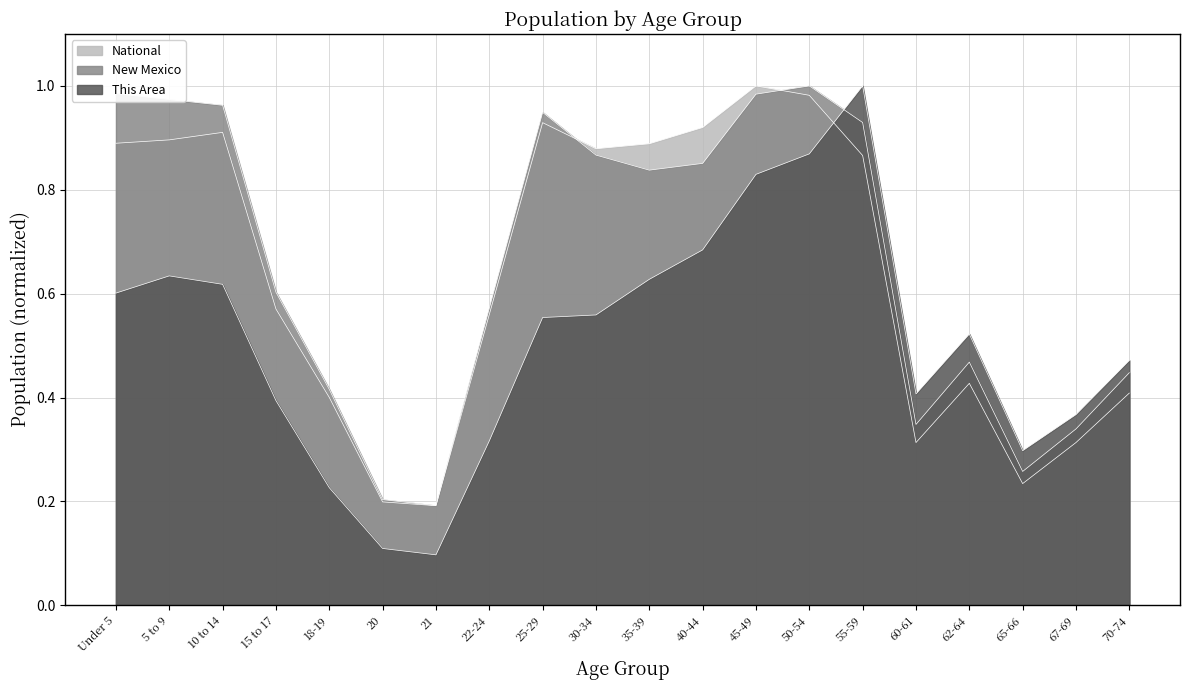

How many lines are shown in the chart?

3